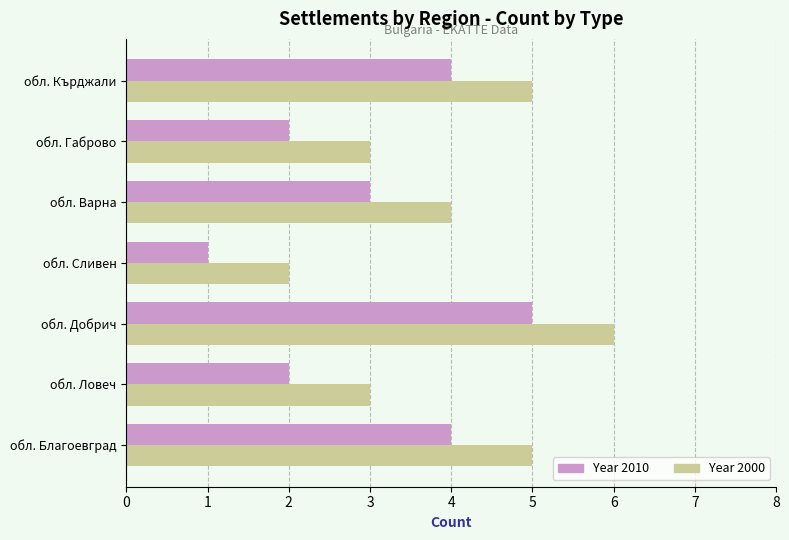

What is the difference between the second highest and minimum values in the Year 2000 series?

3